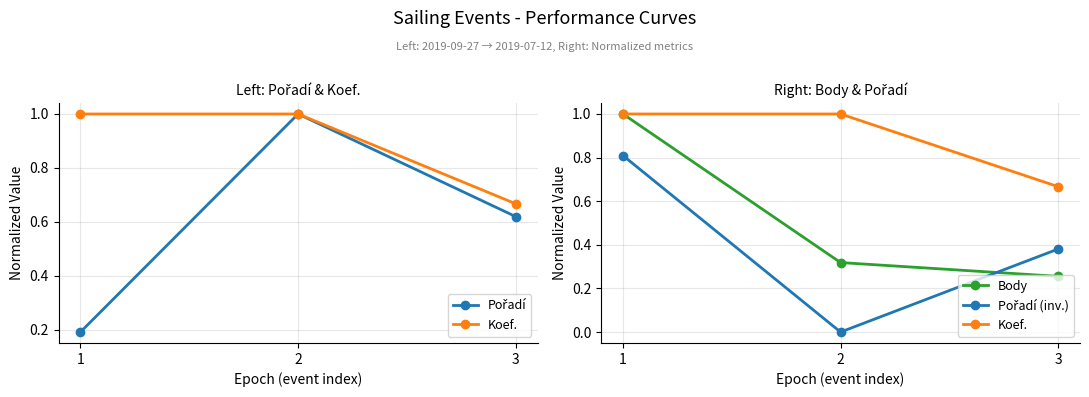

What is the sum of all Koef. values?

2.7